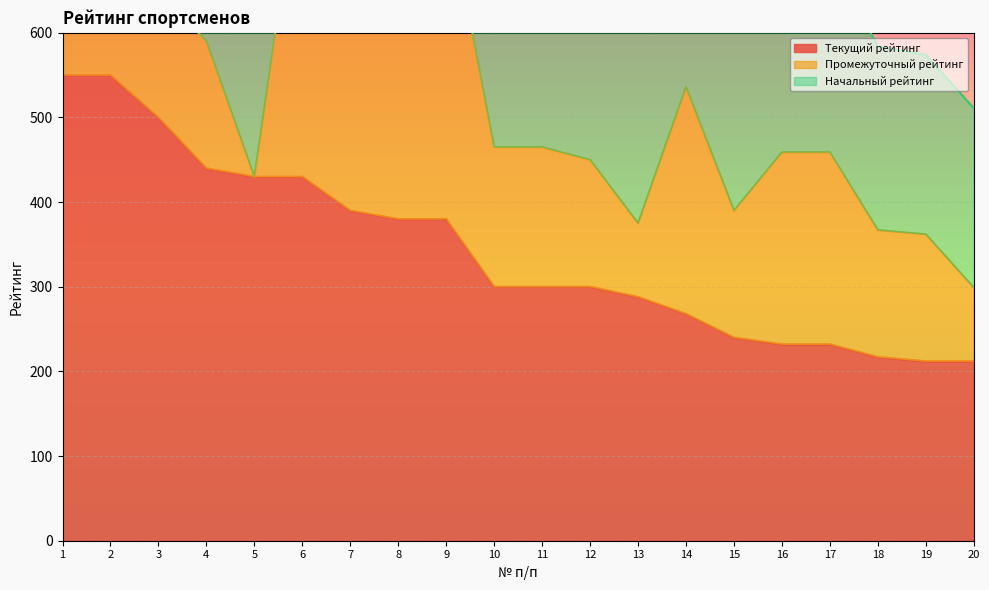

How many interior local valleys does the Промежуточный рейтинг series have?

3